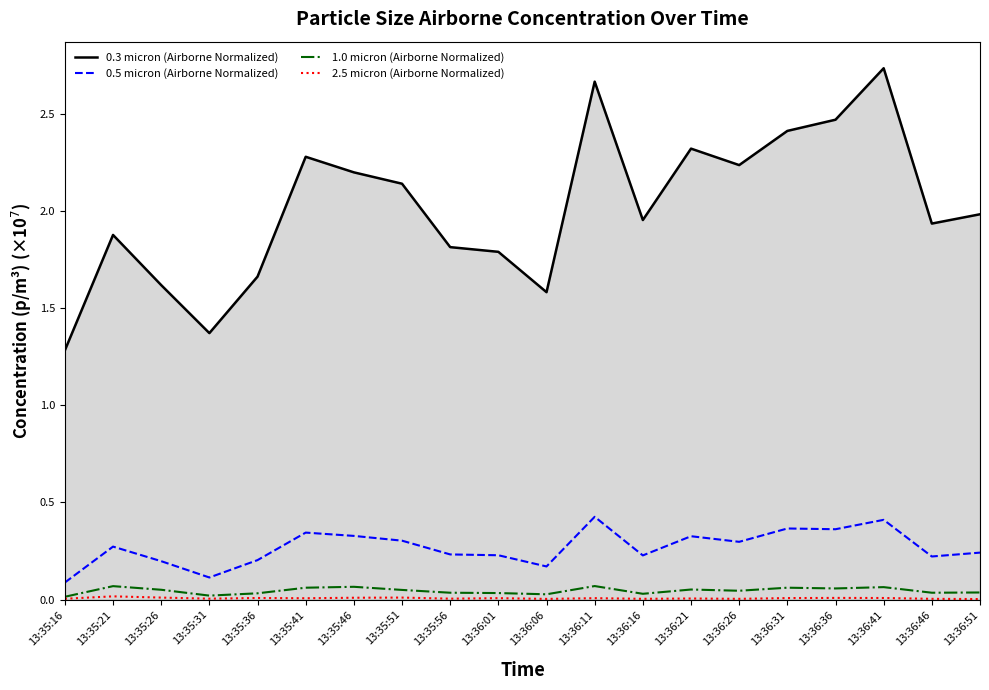

Is it true that 0.5 micron (Airborne Normalized) equals 0.3 at 13:35:41?

True